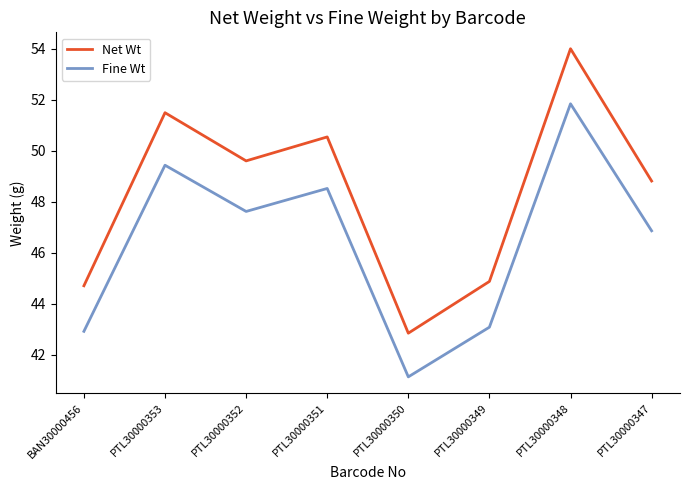

Which series has the largest range (max minus min)?

Net Wt